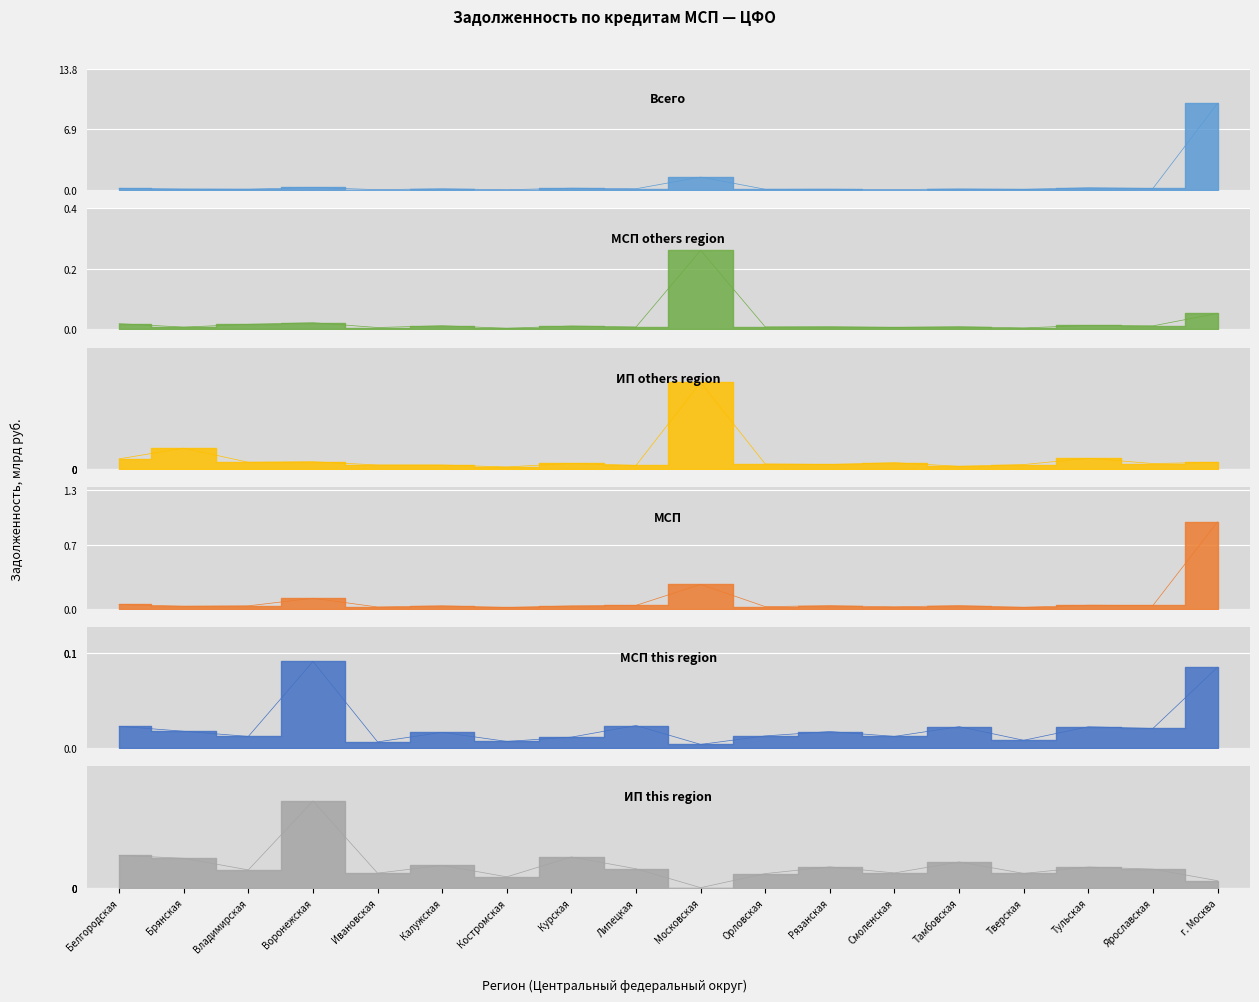

What is the label of the 9th point from the right?

Московская